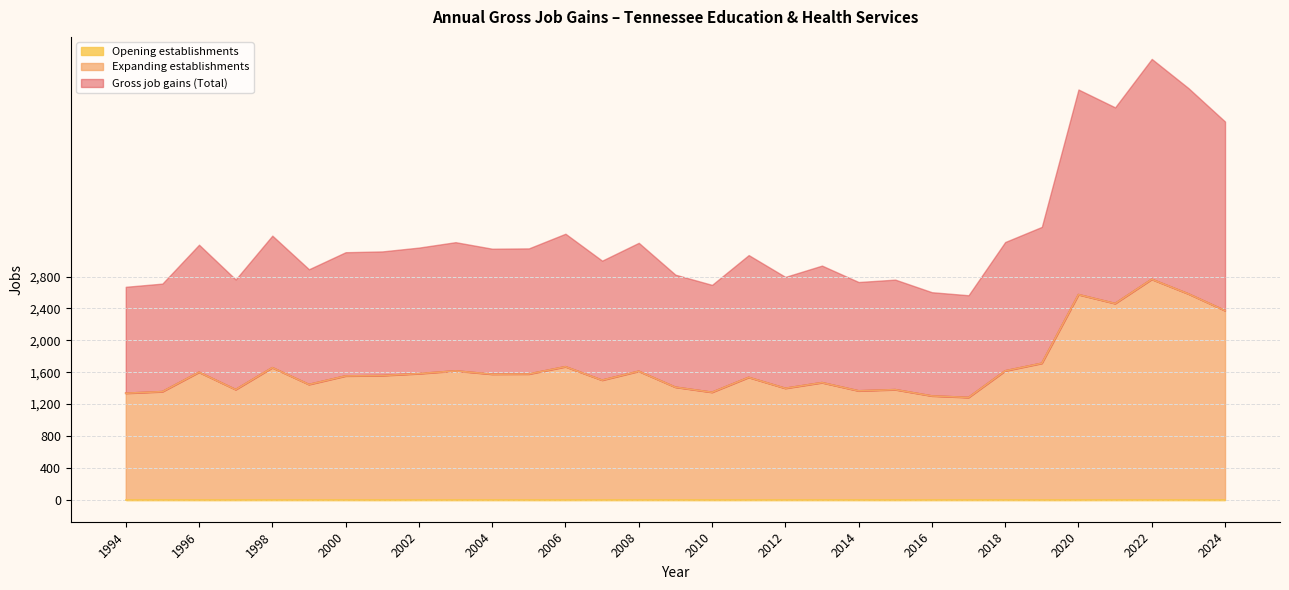

What is the approximate value of Gross job gains (Total) at 2013?

1469